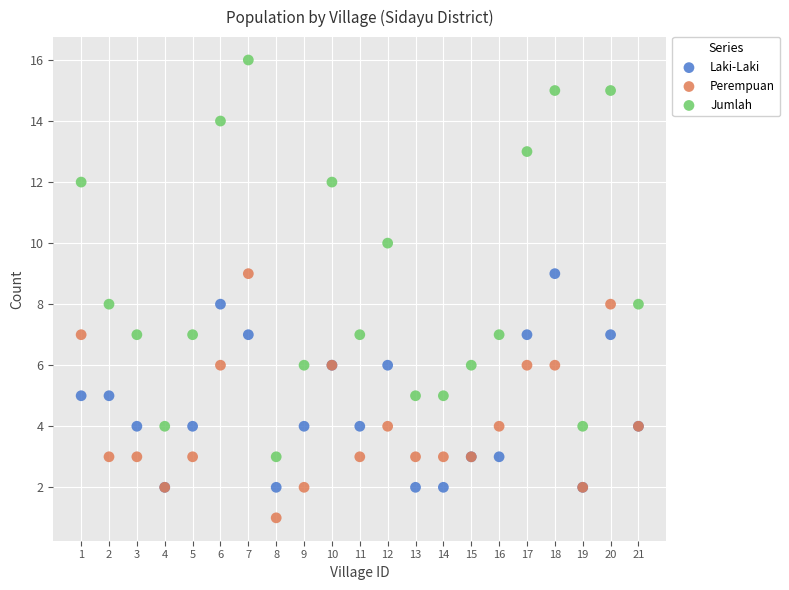

Which series reaches the minimum Y coordinate?

Perempuan